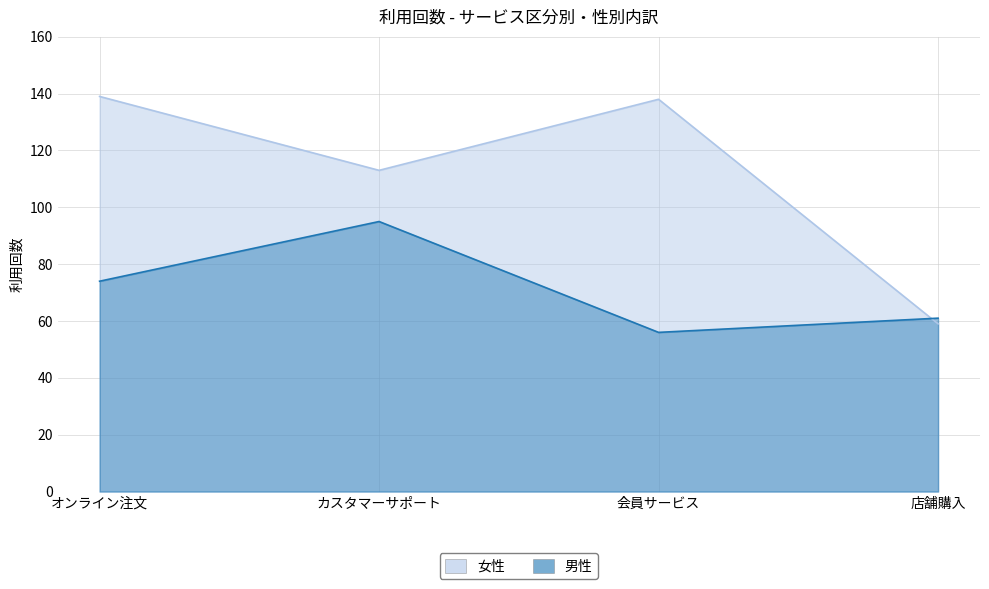

What value does the 女性 series have at カスタマーサポート, to the nearest 5?

115